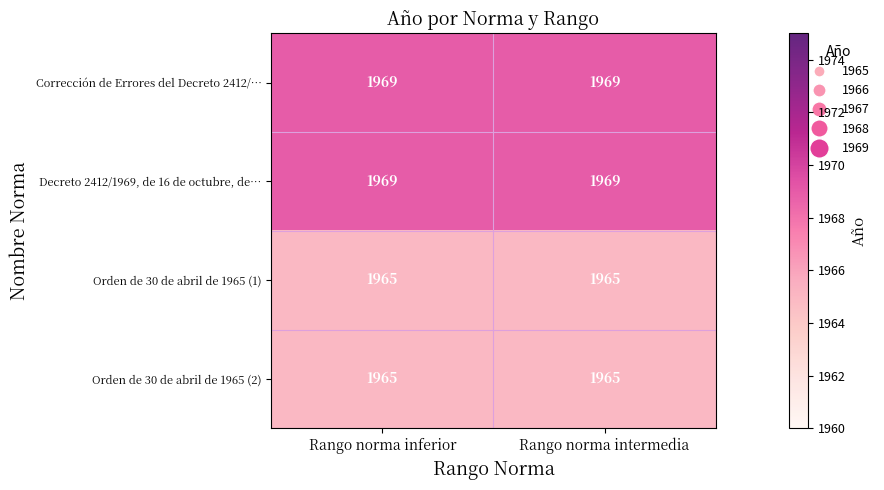

What is the difference between the highest and lowest values at Rango norma intermedia?

4